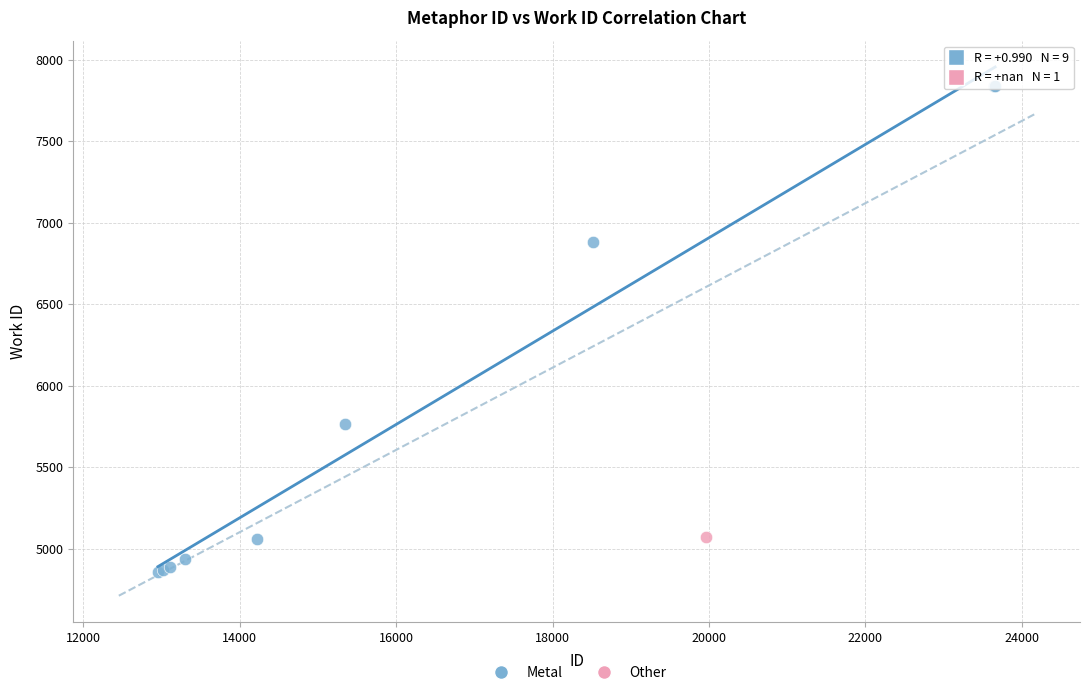

What are all the series names shown in the legend?

Metal, Other